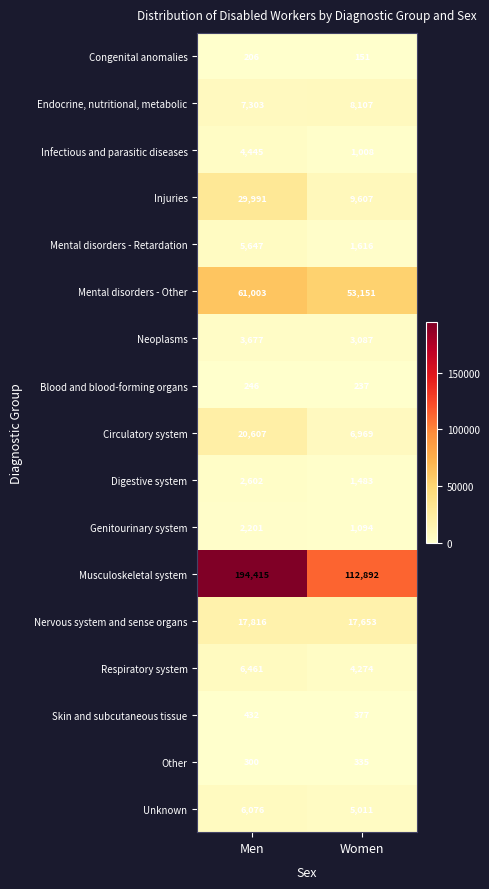

Is it true that Musculoskeletal system equals 194415 at Men?

True